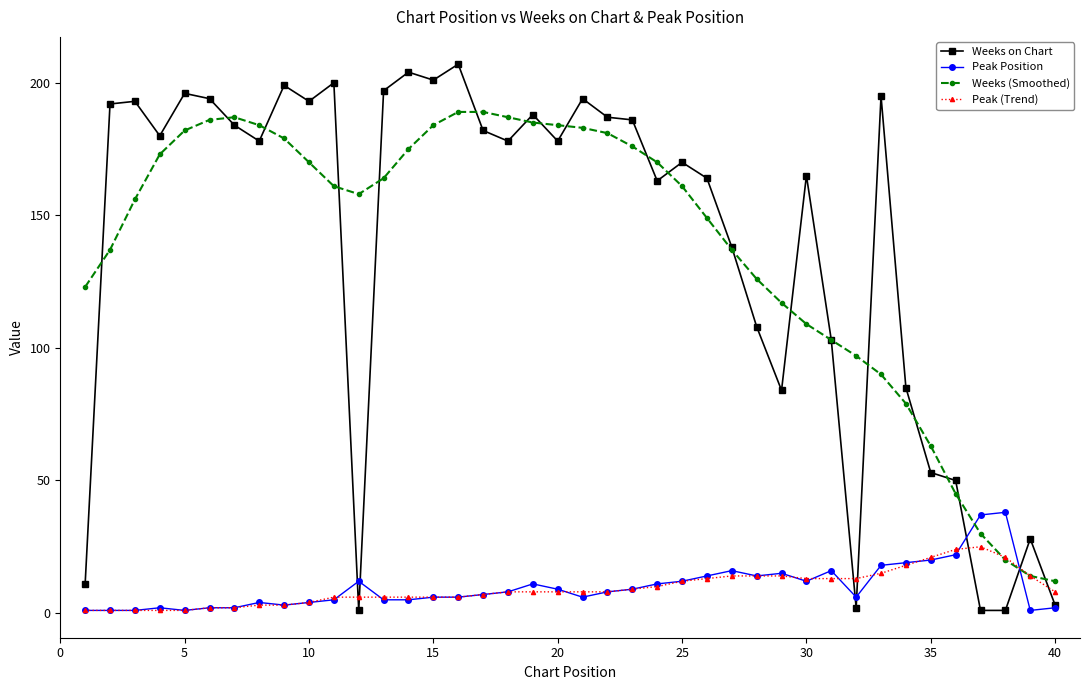

How many intersections are there between Peak Position and Weeks (Smoothed)?

2